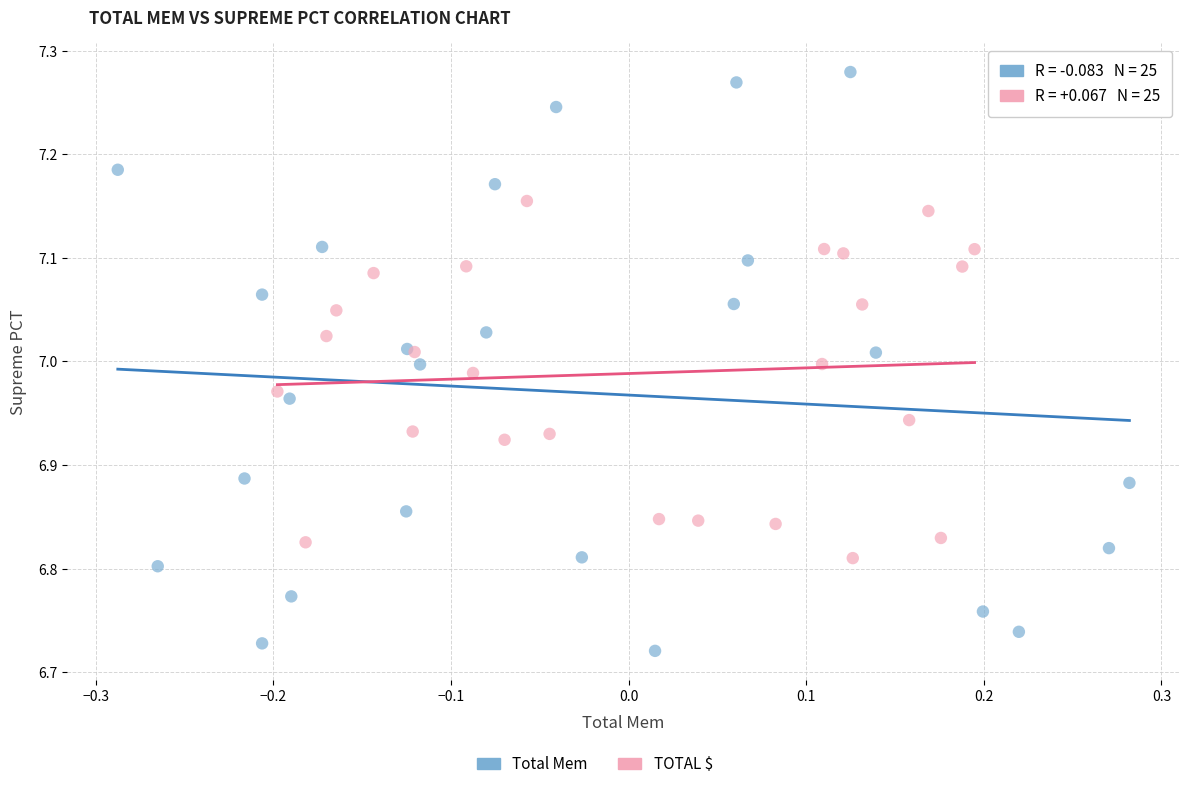

Which series reaches the maximum Y coordinate?

Total Mem